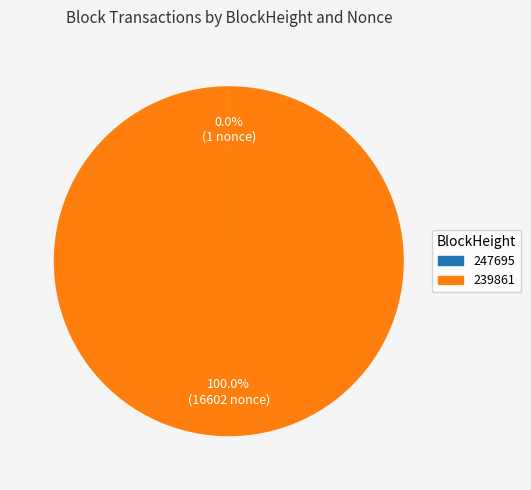

What is the largest slice in the pie chart?

239861